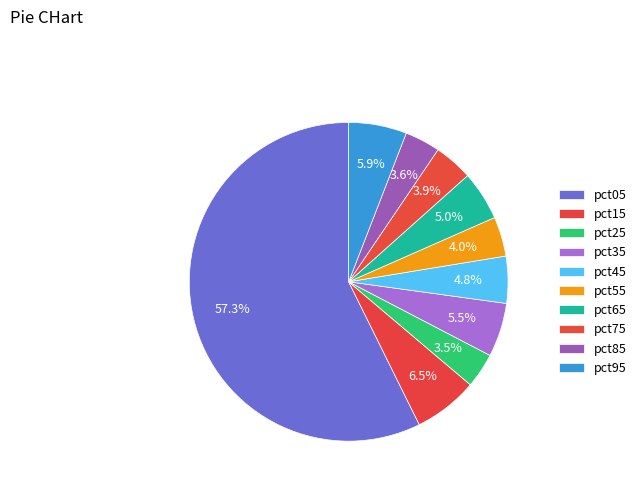

To the nearest percent, what is the difference between the pct75 and pct95 slice percentages?

2%